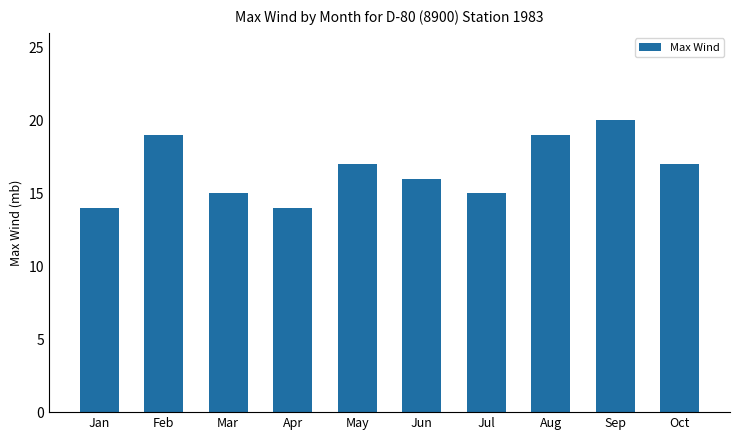

What is the difference between the values at Feb and Jun?

3